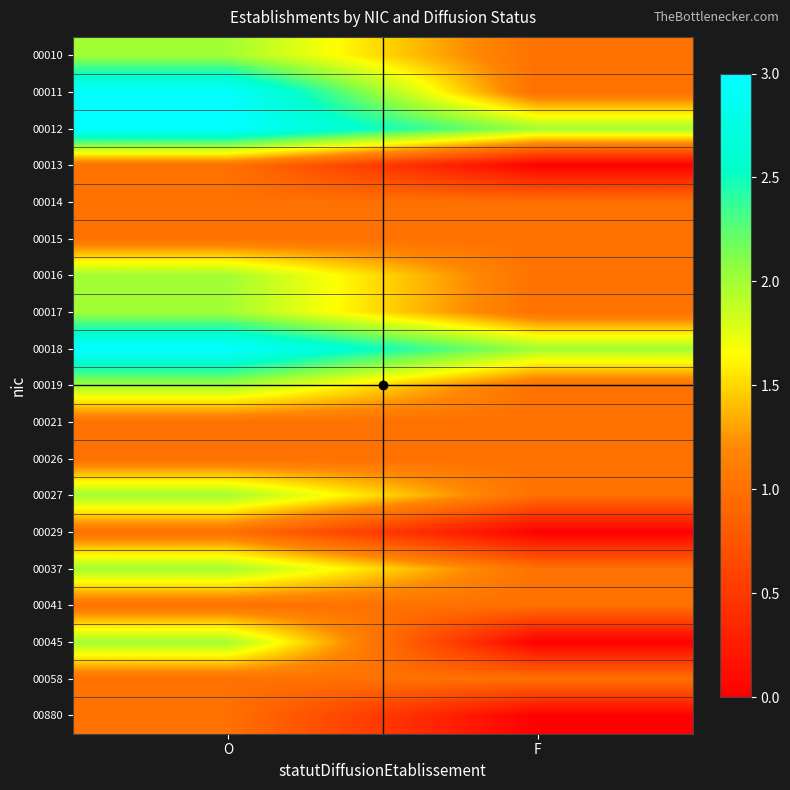

How many distinct data groups are displayed?

19